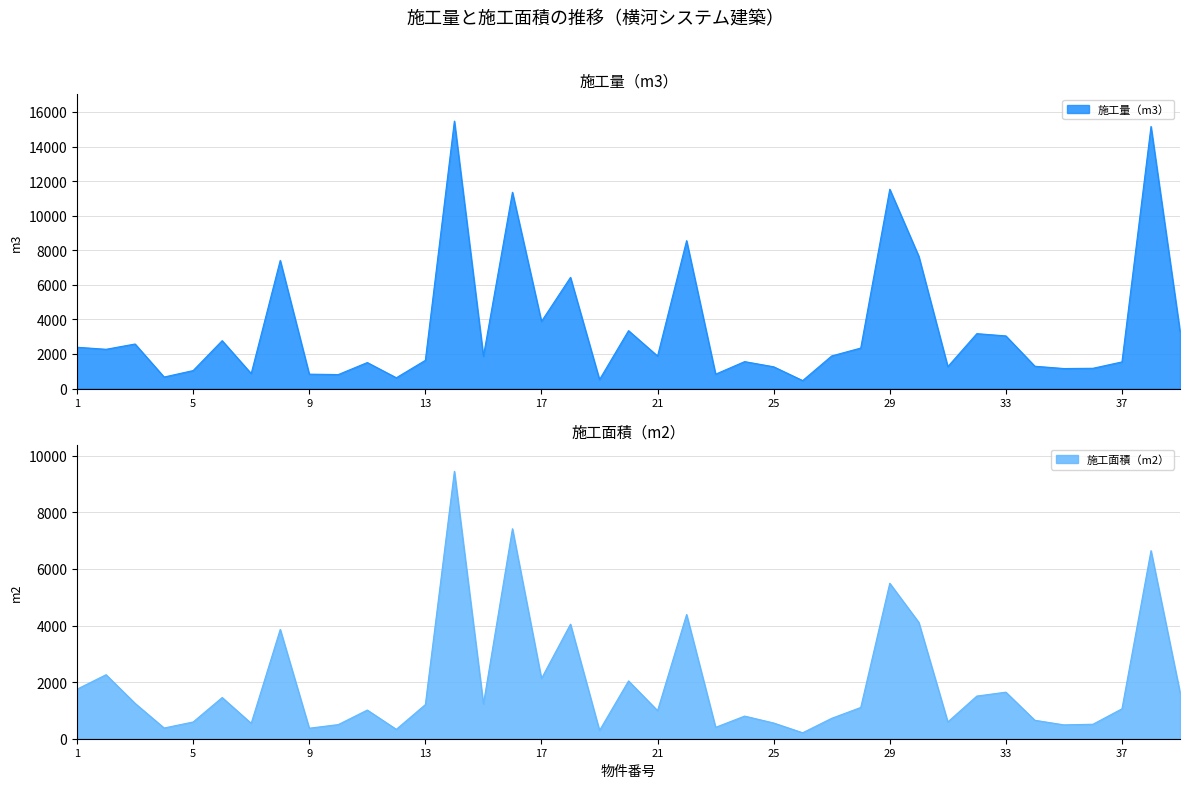

True or false: 施工量（m3） and 施工面積（m2） cross at least once.

False